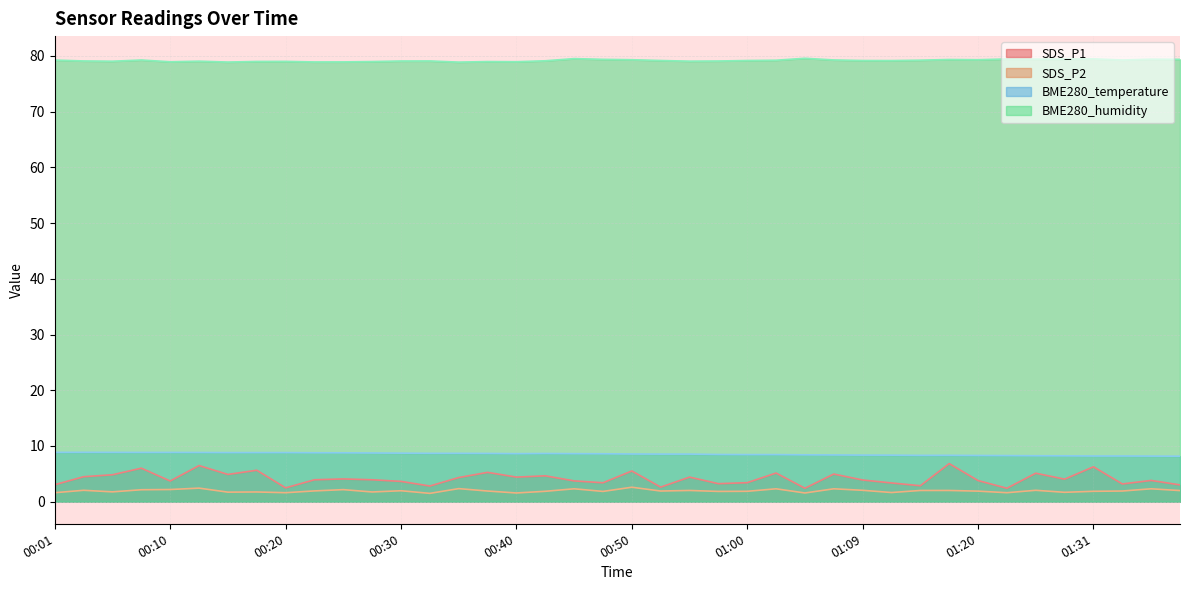

What is the smallest value displayed?

1.5